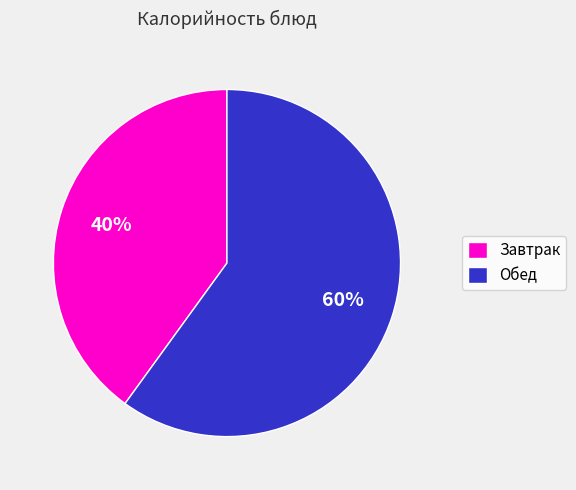

Which category has the biggest portion of the pie?

Обед